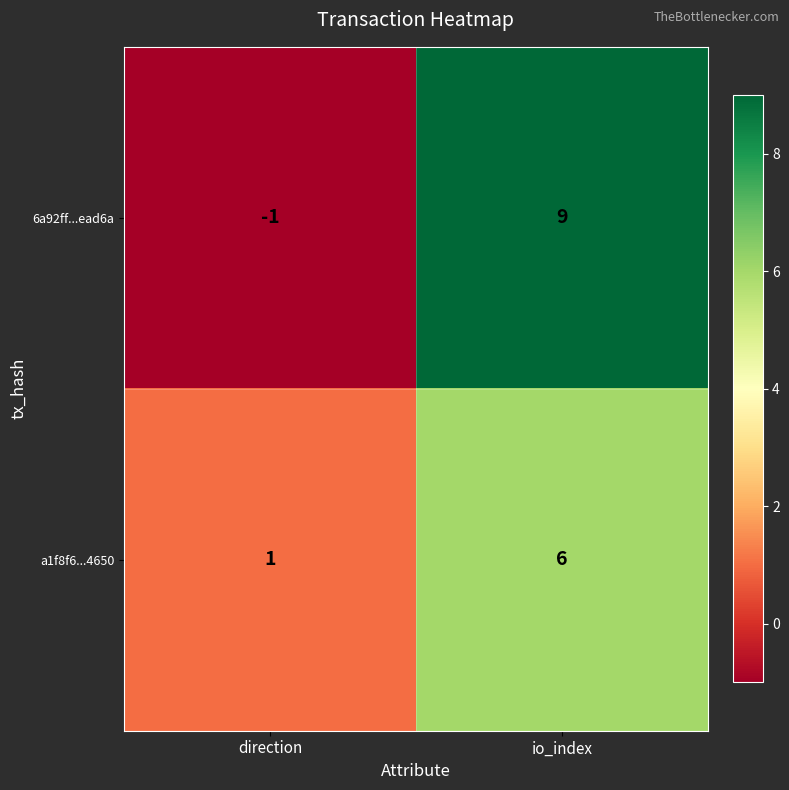

Which series has the largest total across all categories?

6a92ff...ead6a